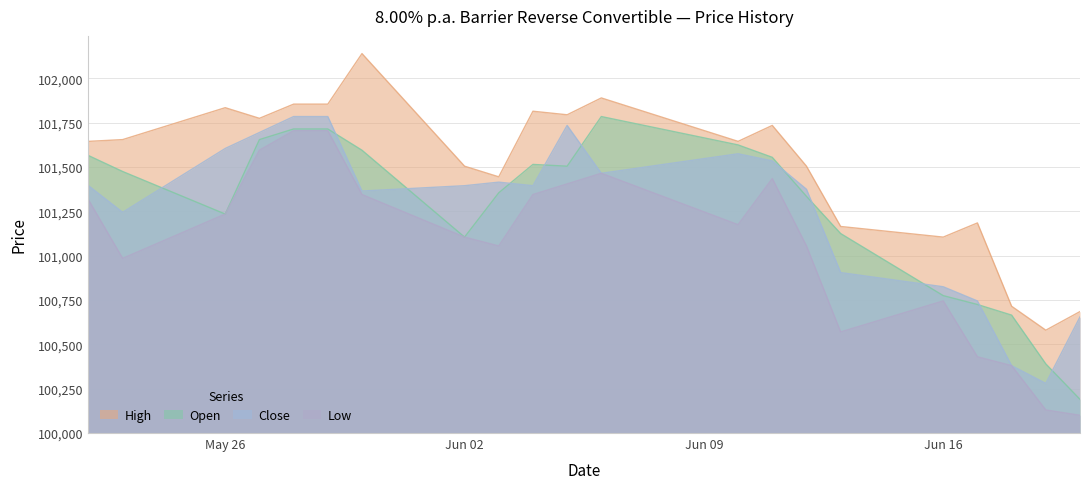

What value does the Close series have at Jun 16?

100825